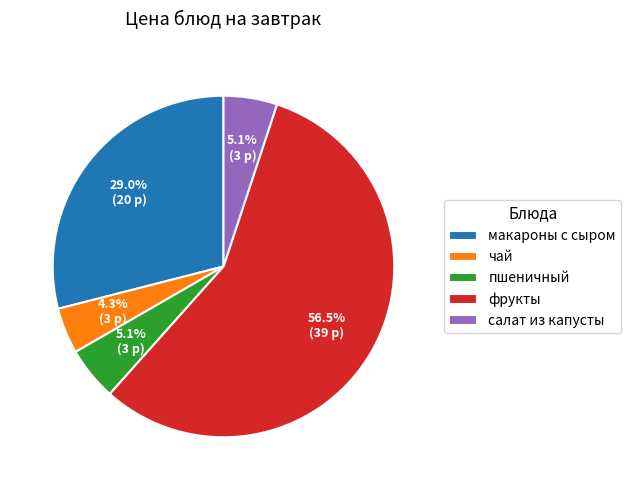

Is it true that чай is 15% of the pie?

False